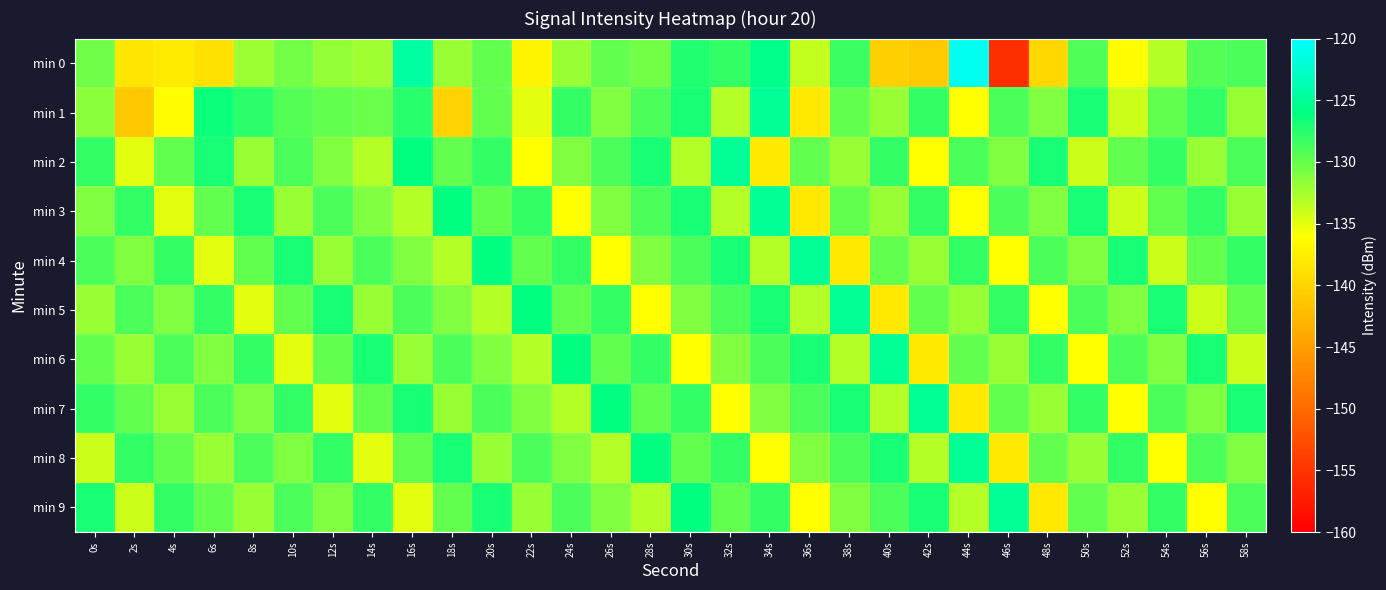

Reading left to right, transcribe all the data shown in this chart.

min 0: 0s=-130.4	2s=-138.4	4s=-137.8	6s=-138.8	8s=-132.2	10s=-130.5	12s=-131.8	14s=-132.2	16s=-124.5	18s=-132.0	20s=-130.0	22s=-137.0	24s=-131.9	26s=-129.9	28s=-130.5	30s=-127.3	32s=-128.0	34s=-125.6	36s=-133.7	38s=-128.4	40s=-140.4	42s=-140.9	44s=-120.7	46s=-155.5	48s=-139.5	50s=-129.2	52s=-136.2	54s=-133.0	56s=-129.2	58s=-129.0
min 1: 0s=-131.5	2s=-141.2	4s=-136.1	6s=-126.5	8s=-127.7	10s=-129.3	12s=-129.9	14s=-130.2	16s=-127.5	18s=-140.1	20s=-130.0	22s=-135.0	24s=-128.0	26s=-131.0	28s=-129.0	30s=-127.0	32s=-133.0	34s=-125.0	36s=-138.0	38s=-130.0	40s=-132.0	42s=-128.0	44s=-136.0	46s=-129.0	48s=-131.0	50s=-127.0	52s=-134.0	54s=-130.0	56s=-128.0	58s=-132.0
min 2: 0s=-128.0	2s=-135.0	4s=-130.0	6s=-127.0	8s=-132.0	10s=-129.0	12s=-131.0	14s=-133.0	16s=-126.0	18s=-130.0	20s=-128.0	22s=-136.0	24s=-131.0	26s=-129.0	28s=-127.0	30s=-133.0	32s=-125.0	34s=-138.0	36s=-130.0	38s=-132.0	40s=-128.0	42s=-136.0	44s=-129.0	46s=-131.0	48s=-127.0	50s=-134.0	52s=-130.0	54s=-128.0	56s=-132.0	58s=-129.0
min 3: 0s=-131.0	2s=-128.0	4s=-135.0	6s=-130.0	8s=-127.0	10s=-132.0	12s=-129.0	14s=-131.0	16s=-133.0	18s=-126.0	20s=-130.0	22s=-128.0	24s=-136.0	26s=-131.0	28s=-129.0	30s=-127.0	32s=-133.0	34s=-125.0	36s=-138.0	38s=-130.0	40s=-132.0	42s=-128.0	44s=-136.0	46s=-129.0	48s=-131.0	50s=-127.0	52s=-134.0	54s=-130.0	56s=-128.0	58s=-132.0
min 4: 0s=-129.0	2s=-131.0	4s=-128.0	6s=-135.0	8s=-130.0	10s=-127.0	12s=-132.0	14s=-129.0	16s=-131.0	18s=-133.0	20s=-126.0	22s=-130.0	24s=-128.0	26s=-136.0	28s=-131.0	30s=-129.0	32s=-127.0	34s=-133.0	36s=-125.0	38s=-138.0	40s=-130.0	42s=-132.0	44s=-128.0	46s=-136.0	48s=-129.0	50s=-131.0	52s=-127.0	54s=-134.0	56s=-130.0	58s=-128.0
min 5: 0s=-132.0	2s=-129.0	4s=-131.0	6s=-128.0	8s=-135.0	10s=-130.0	12s=-127.0	14s=-132.0	16s=-129.0	18s=-131.0	20s=-133.0	22s=-126.0	24s=-130.0	26s=-128.0	28s=-136.0	30s=-131.0	32s=-129.0	34s=-127.0	36s=-133.0	38s=-125.0	40s=-138.0	42s=-130.0	44s=-132.0	46s=-128.0	48s=-136.0	50s=-129.0	52s=-131.0	54s=-127.0	56s=-134.0	58s=-130.0
min 6: 0s=-130.0	2s=-132.0	4s=-129.0	6s=-131.0	8s=-128.0	10s=-135.0	12s=-130.0	14s=-127.0	16s=-132.0	18s=-129.0	20s=-131.0	22s=-133.0	24s=-126.0	26s=-130.0	28s=-128.0	30s=-136.0	32s=-131.0	34s=-129.0	36s=-127.0	38s=-133.0	40s=-125.0	42s=-138.0	44s=-130.0	46s=-132.0	48s=-128.0	50s=-136.0	52s=-129.0	54s=-131.0	56s=-127.0	58s=-134.0
min 7: 0s=-128.0	2s=-130.0	4s=-132.0	6s=-129.0	8s=-131.0	10s=-128.0	12s=-135.0	14s=-130.0	16s=-127.0	18s=-132.0	20s=-129.0	22s=-131.0	24s=-133.0	26s=-126.0	28s=-130.0	30s=-128.0	32s=-136.0	34s=-131.0	36s=-129.0	38s=-127.0	40s=-133.0	42s=-125.0	44s=-138.0	46s=-130.0	48s=-132.0	50s=-128.0	52s=-136.0	54s=-129.0	56s=-131.0	58s=-127.0
min 8: 0s=-134.0	2s=-128.0	4s=-130.0	6s=-132.0	8s=-129.0	10s=-131.0	12s=-128.0	14s=-135.0	16s=-130.0	18s=-127.0	20s=-132.0	22s=-129.0	24s=-131.0	26s=-133.0	28s=-126.0	30s=-130.0	32s=-128.0	34s=-136.0	36s=-131.0	38s=-129.0	40s=-127.0	42s=-133.0	44s=-125.0	46s=-138.0	48s=-130.0	50s=-132.0	52s=-128.0	54s=-136.0	56s=-129.0	58s=-131.0
min 9: 0s=-127.0	2s=-134.0	4s=-128.0	6s=-130.0	8s=-132.0	10s=-129.0	12s=-131.0	14s=-128.0	16s=-135.0	18s=-130.0	20s=-127.0	22s=-132.0	24s=-129.0	26s=-131.0	28s=-133.0	30s=-126.0	32s=-130.0	34s=-128.0	36s=-136.0	38s=-131.0	40s=-129.0	42s=-127.0	44s=-133.0	46s=-125.0	48s=-138.0	50s=-130.0	52s=-132.0	54s=-128.0	56s=-136.0	58s=-129.0